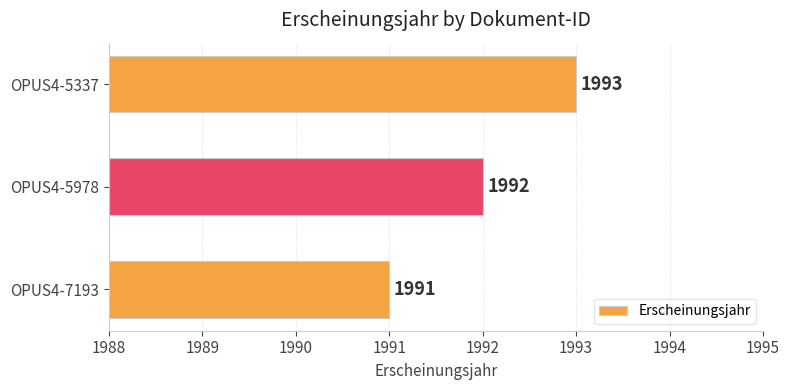

What is the maximum value shown in the chart?

1993